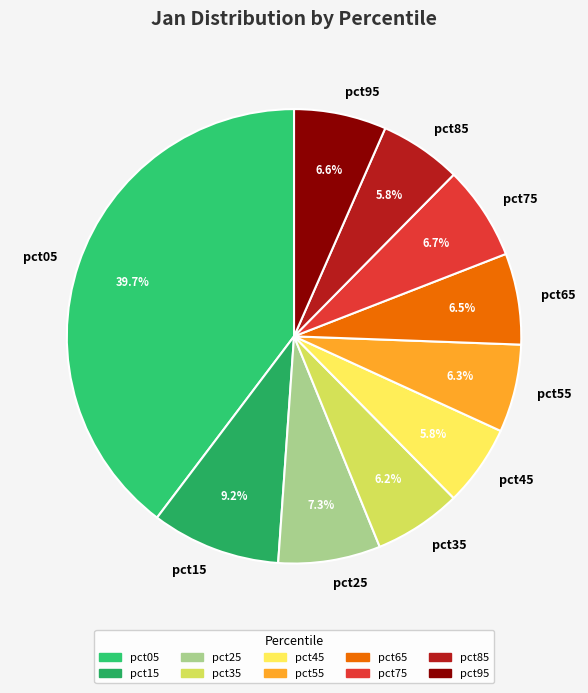

Which category has the biggest portion of the pie?

pct05